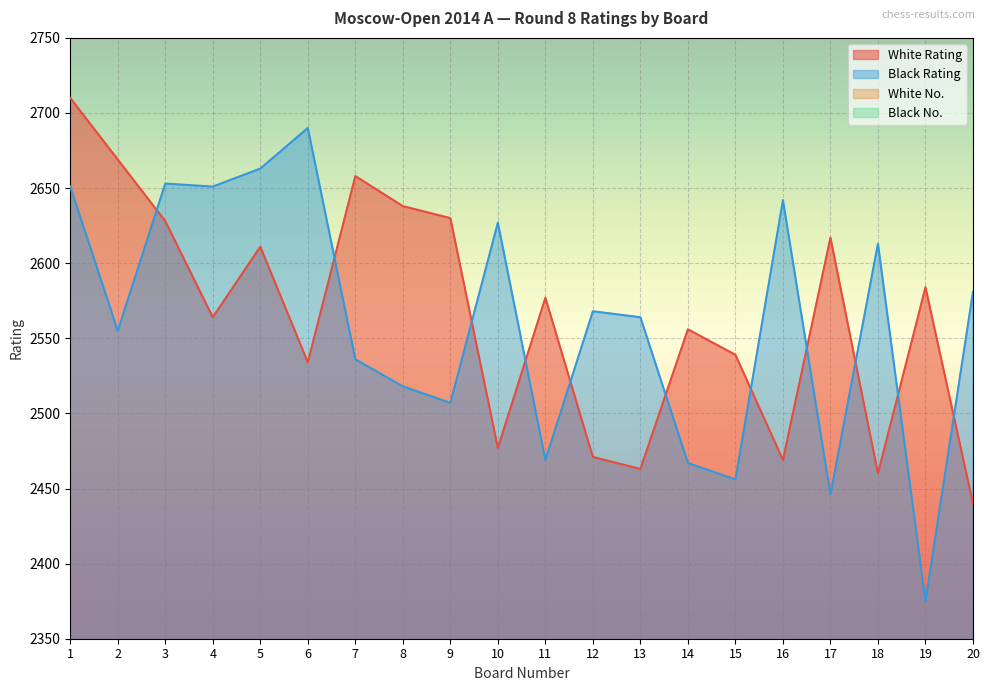

The White Rating series shows 3715 at 14. True or false?

False